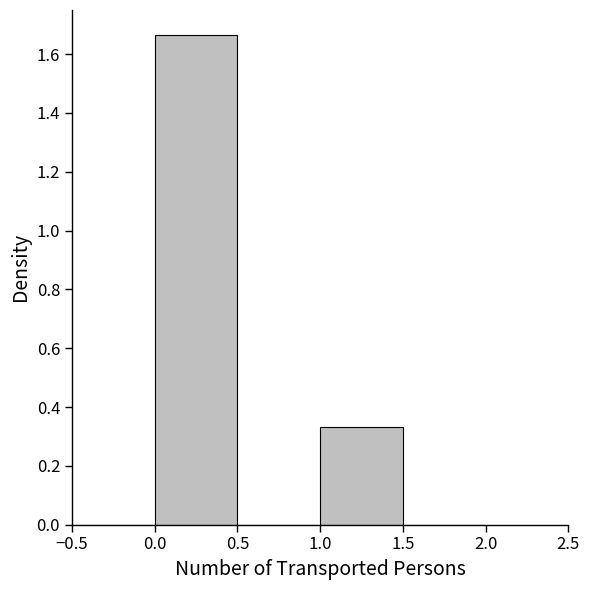

Which range on the x-axis has the tallest bar?

0.0 to 0.5